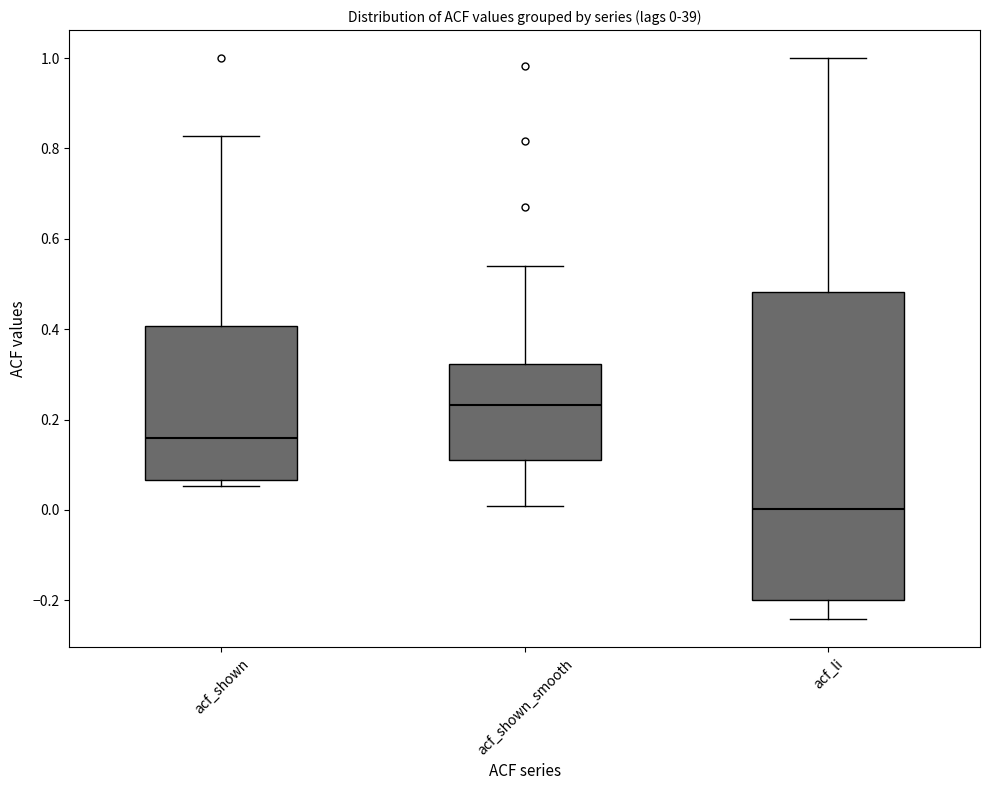

Which box is the tallest, from its lower edge to its upper edge?

acf_li